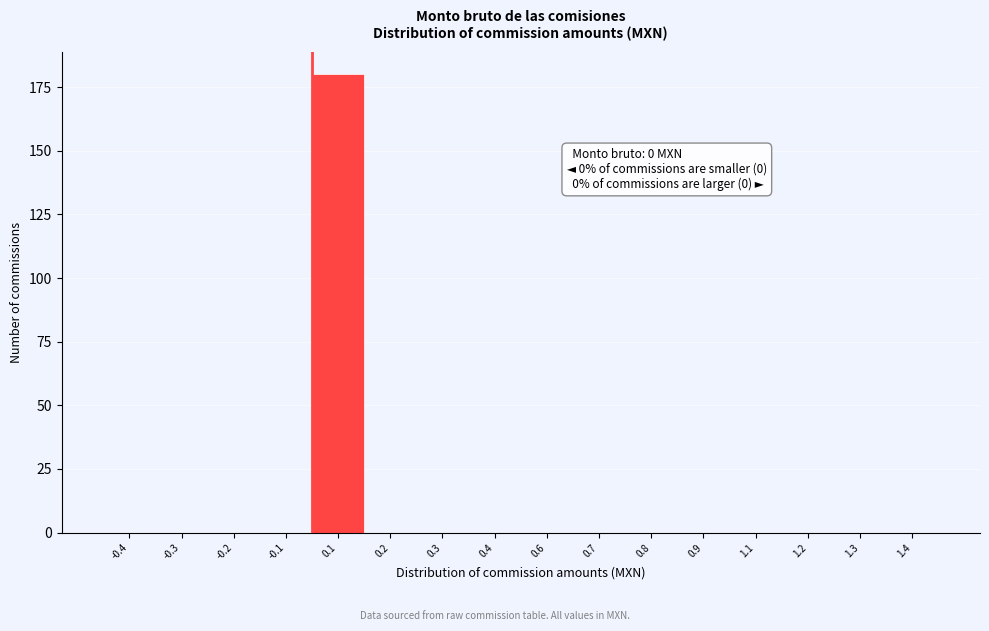

Reading right to left, list all the values displayed in this chart.

1.4=0	1.3=0	1.2=0	1.1=0	0.9=0	0.8=0	0.7=0	0.6=0	0.4=0	0.3=0	0.2=0	0.1=180	-0.1=0	-0.2=0	-0.3=0	-0.4=0